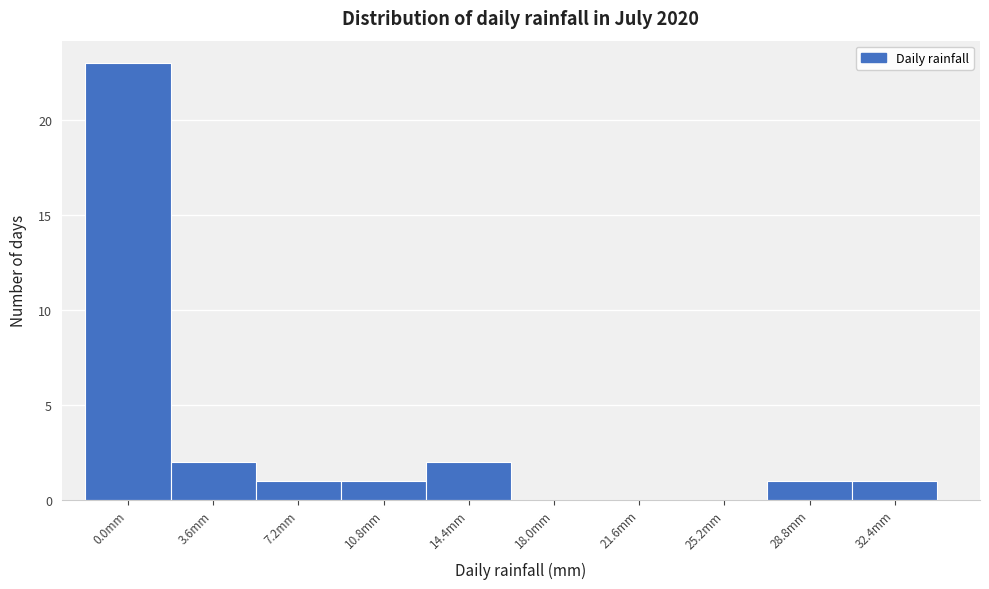

Reading left to right, extract all data points from this chart.

0.0mm=23	3.6mm=2	7.2mm=1	10.8mm=1	14.4mm=2	18.0mm=0	21.6mm=0	25.2mm=0	28.8mm=1	32.4mm=1